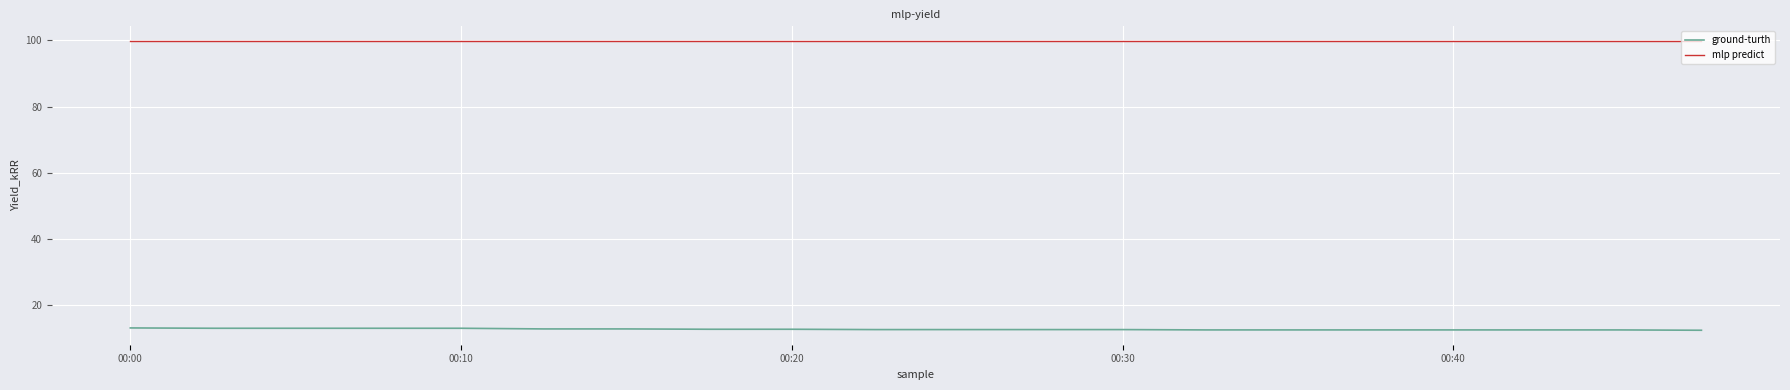

What is the lowest value of the ground-turth series?

12.5